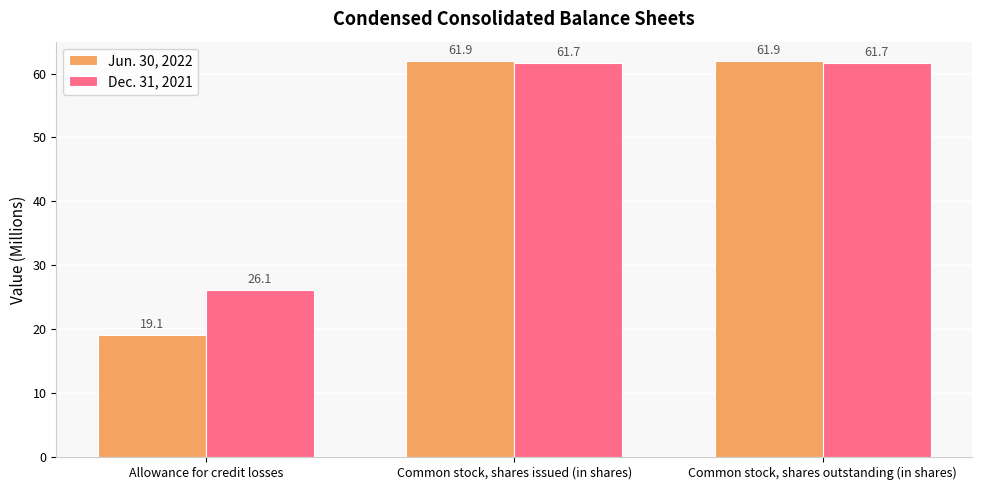

What is the difference between the maximum and minimum values in the Jun. 30, 2022 series?

42.8